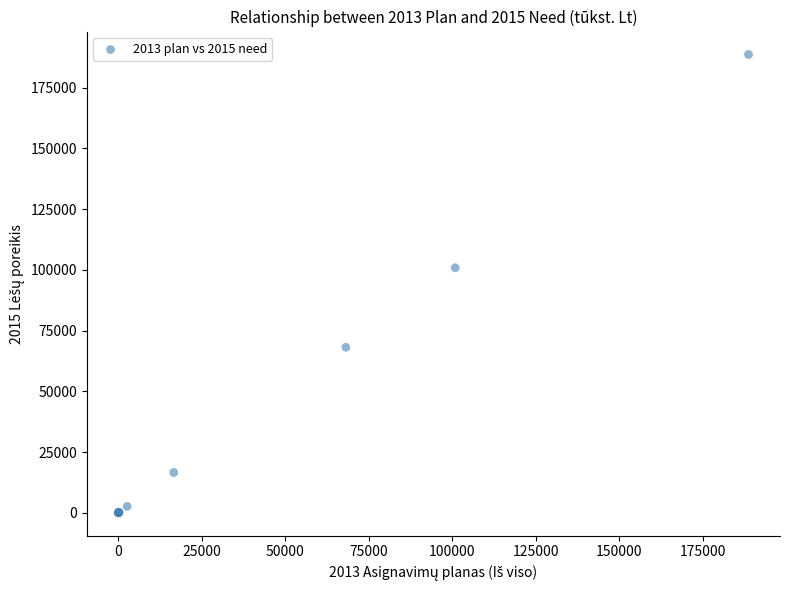

What Y value in the scatter plot is closest to 94330?

100875.8